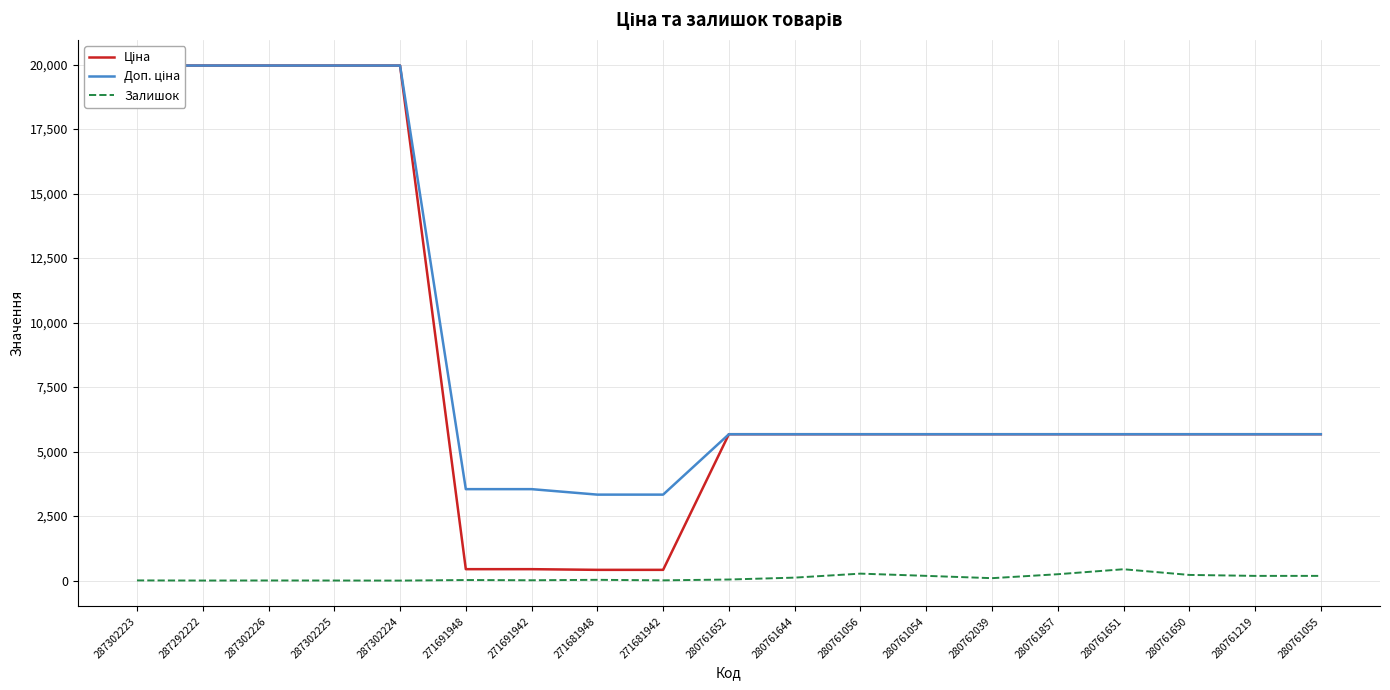

True or false: Доп. ціна has more than 1 interior local peaks.

False